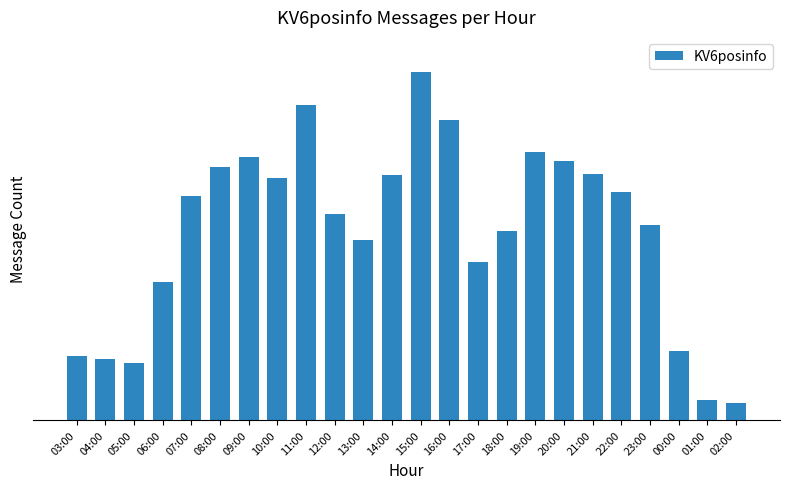

Rank the categories by value from lowest to highest.

02:00, 01:00, 05:00, 04:00, 03:00, 00:00, 06:00, 17:00, 13:00, 18:00, 23:00, 12:00, 07:00, 22:00, 10:00, 14:00, 21:00, 08:00, 20:00, 09:00, 19:00, 16:00, 11:00, 15:00